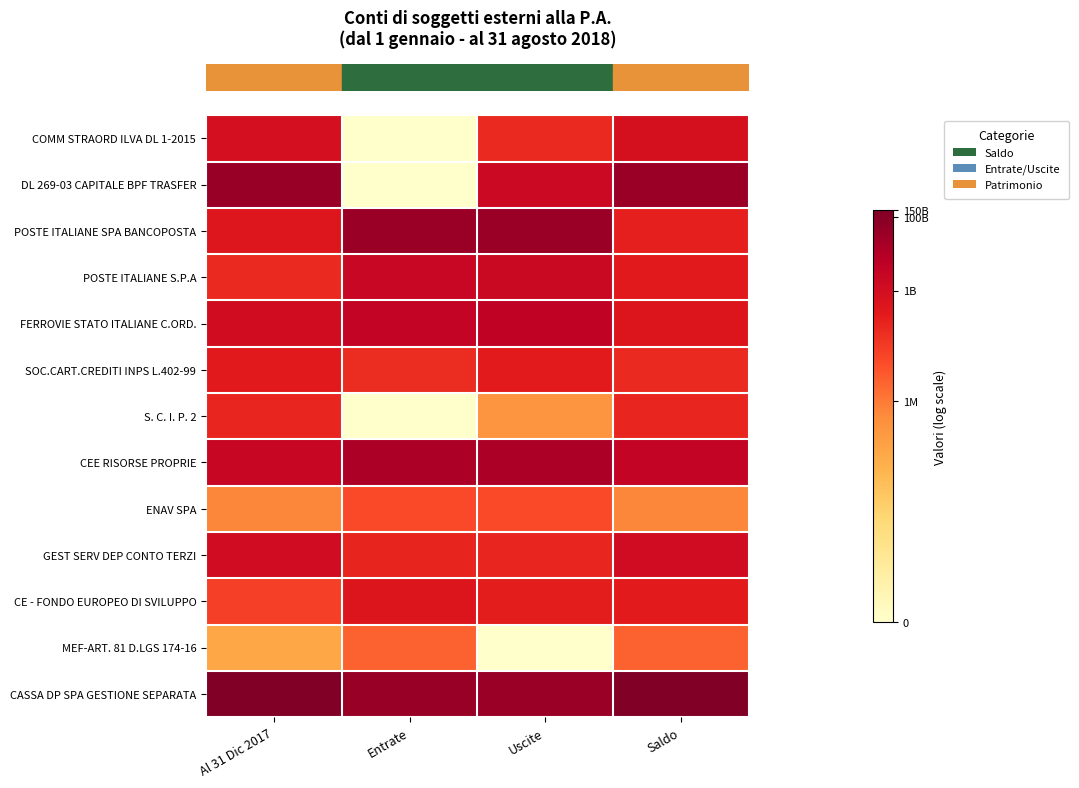

At which category is the sum across all series the highest?

Saldo